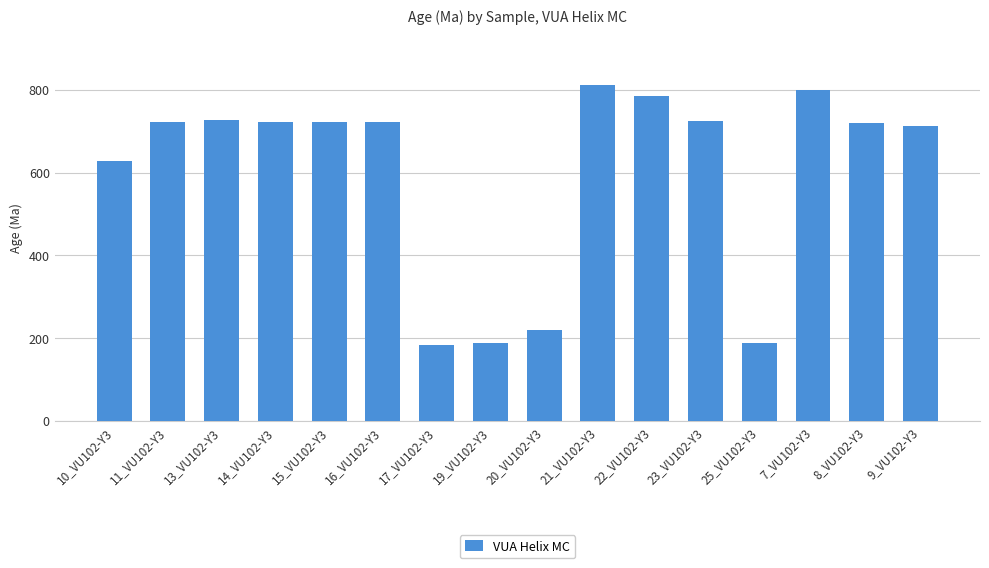

Approximately how many times larger is the value at 8_VU102-Y3 compared to 13_VU102-Y3?

1.0